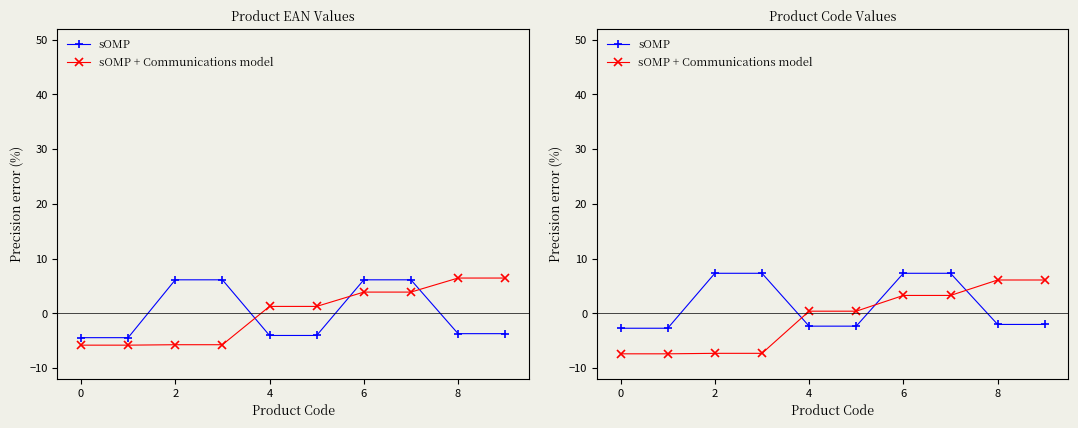

How many negative values does the sOMP series have?

6